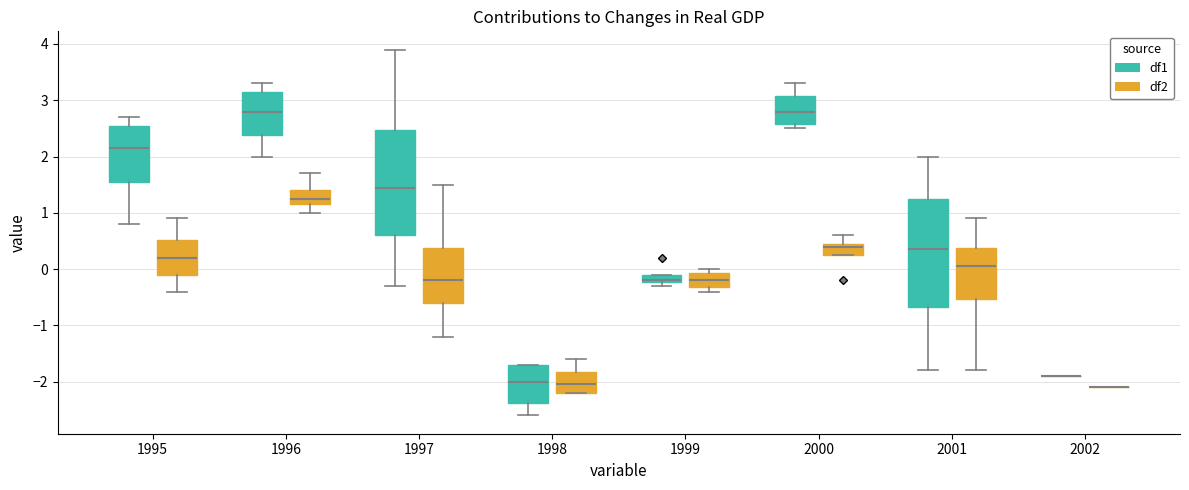

Where does the median line of the box for 1996 (df1) sit on the y-axis? The values are not printed on the chart, so give them approximately, as read against the axis.

2.8